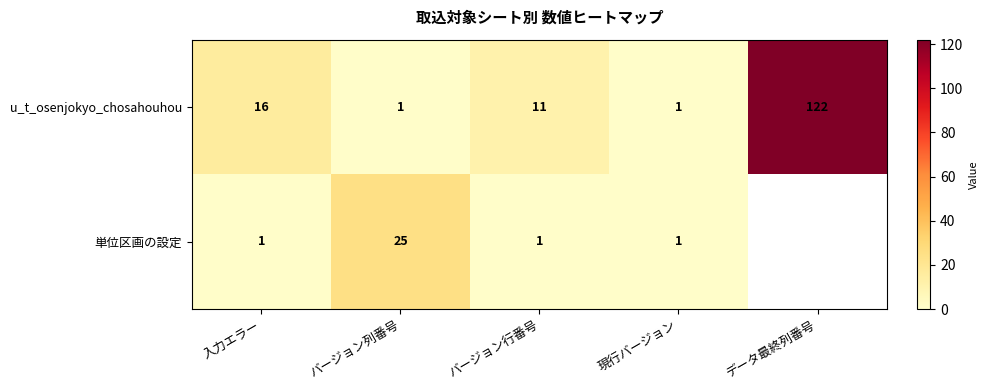

At which category does the chart reach its peak across all series?

データ最終列番号